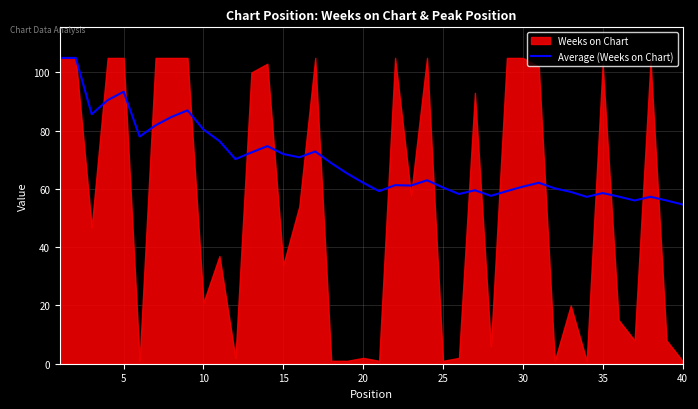

True or false: Average (Weeks on Chart) has a value of 80.4 at 10.

True